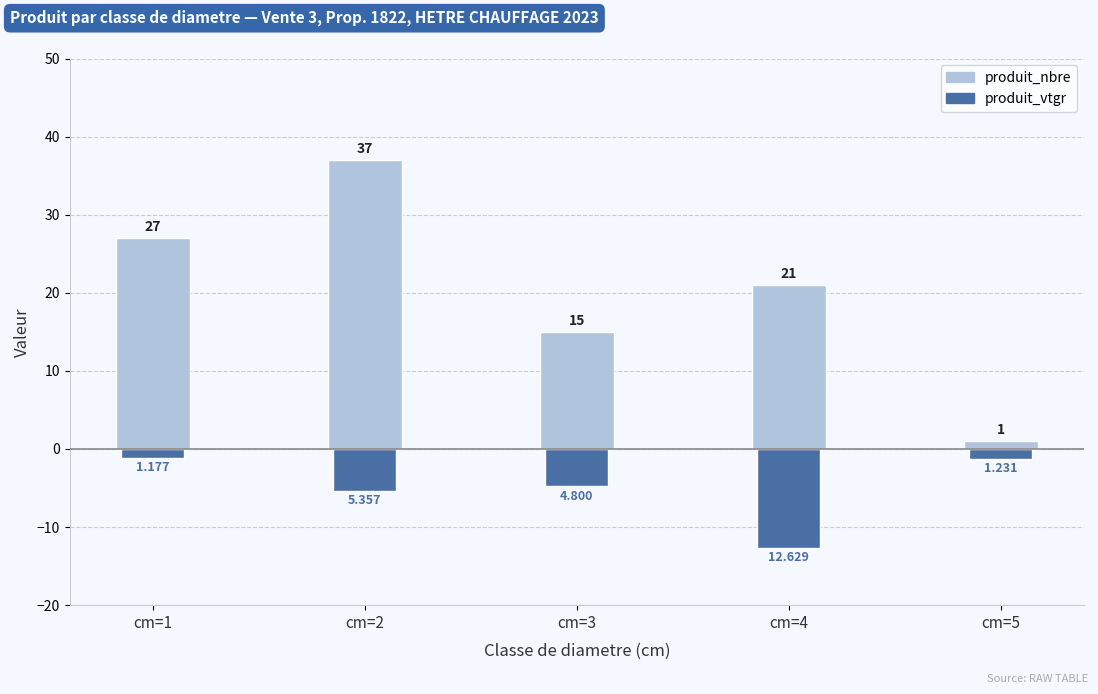

What is the sum of all produit_nbre values?

101.0